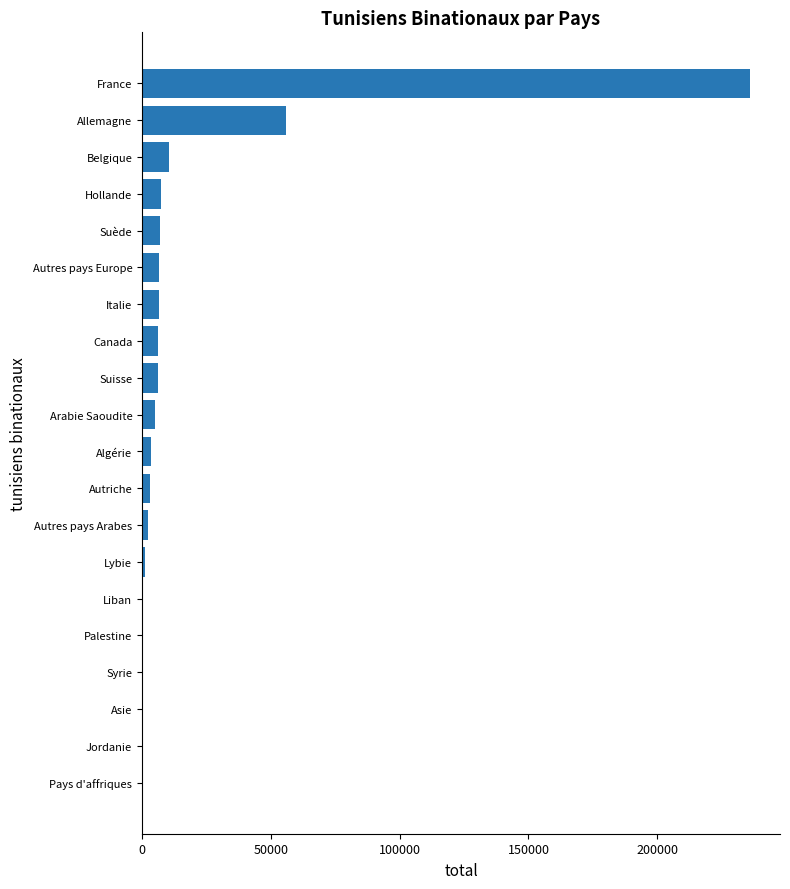

Which label corresponds to the largest value in the chart?

France